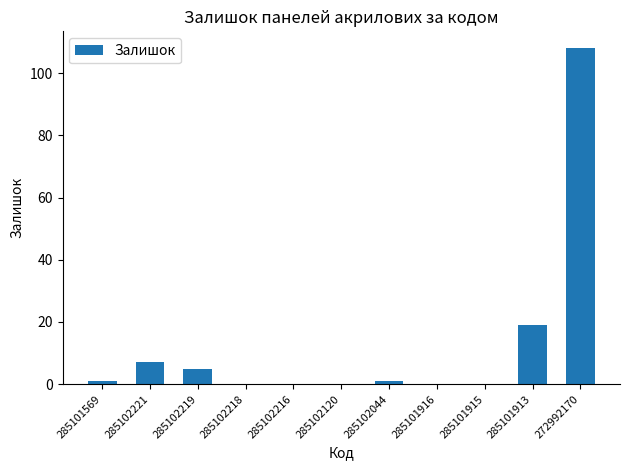

How many categories are shown in the chart?

11